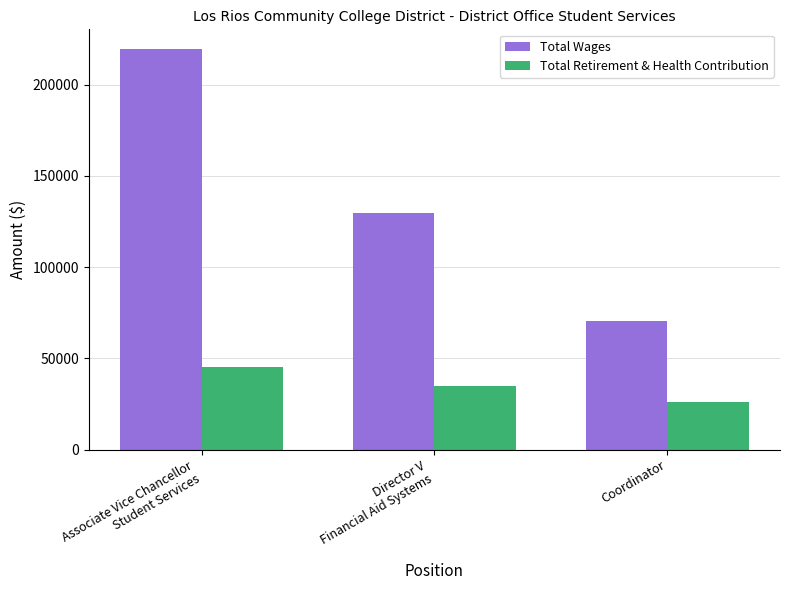

Reading right to left, extract all data points from this chart.

Total Wages: 70585	129709	219300
Total Retirement & Health Contribution: 25964	34798	45113